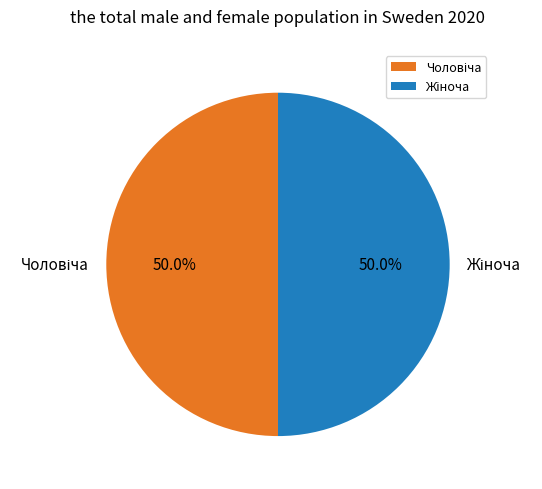

Rank the categories by value from lowest to highest.

Чоловіча, Жіноча